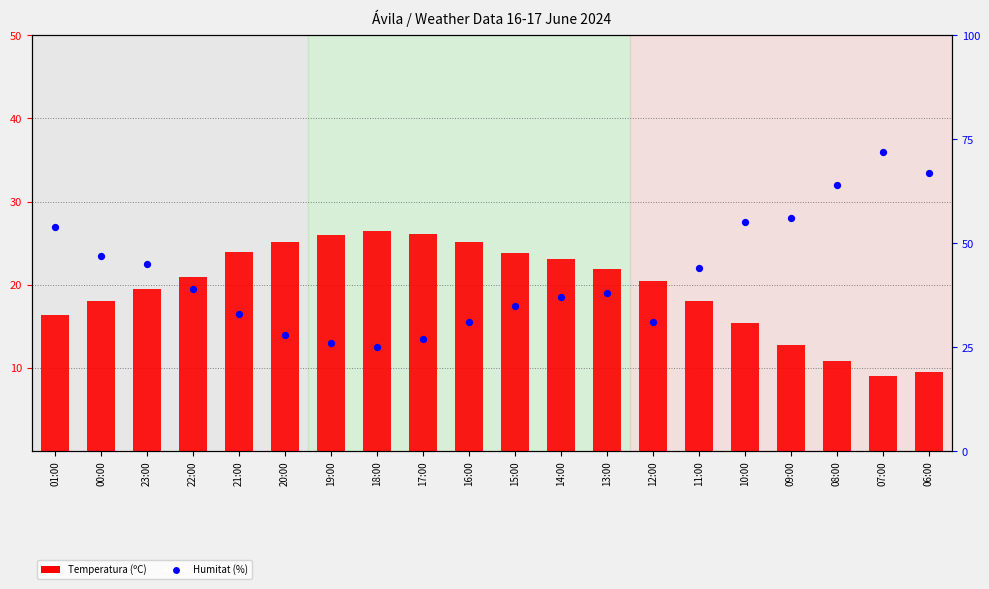

Is the value of Humitat (%) at 07:00 greater than the value of Temperatura (ºC) at 17:00?

Yes